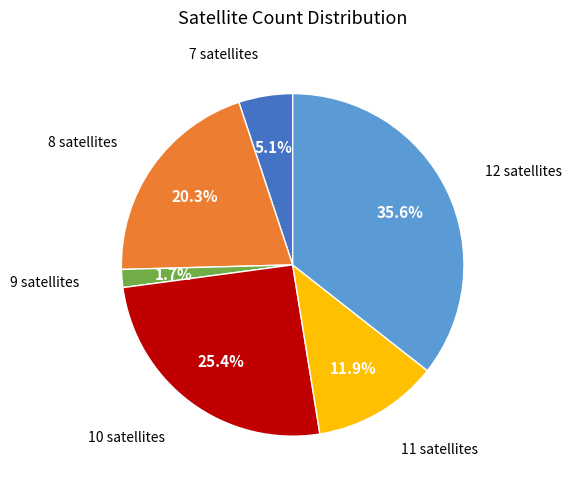

Is there any slice that represents more than half of the pie?

No